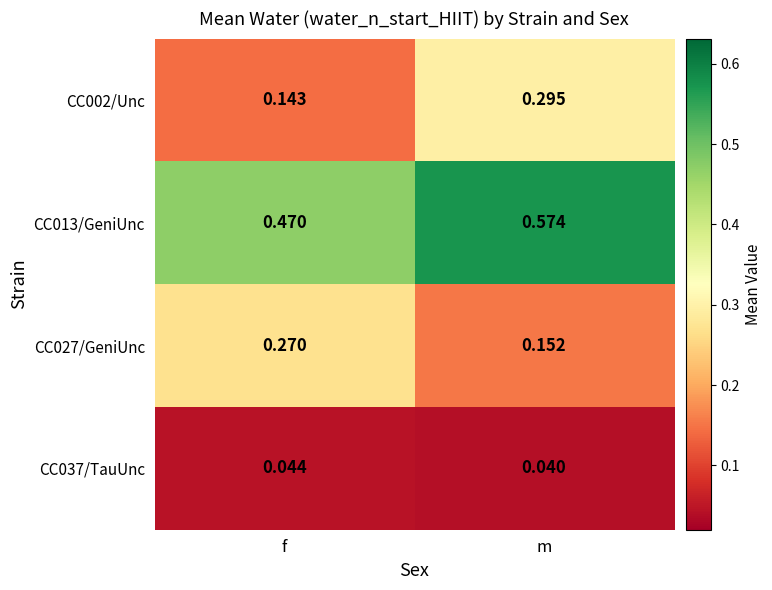

Which category has the highest value across all series?

m